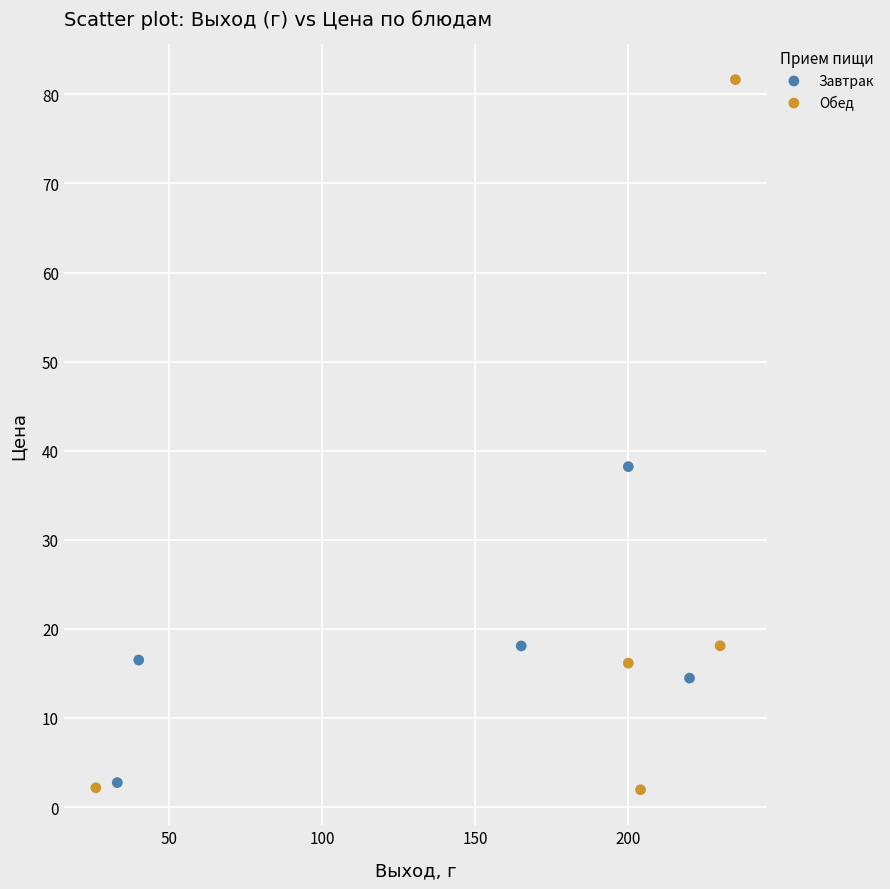

Which series reaches the minimum Y coordinate?

Обед